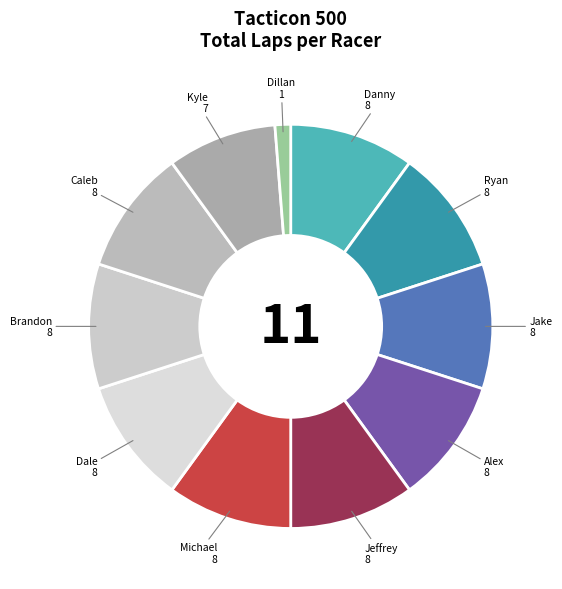

How many slices are in this pie chart?

11